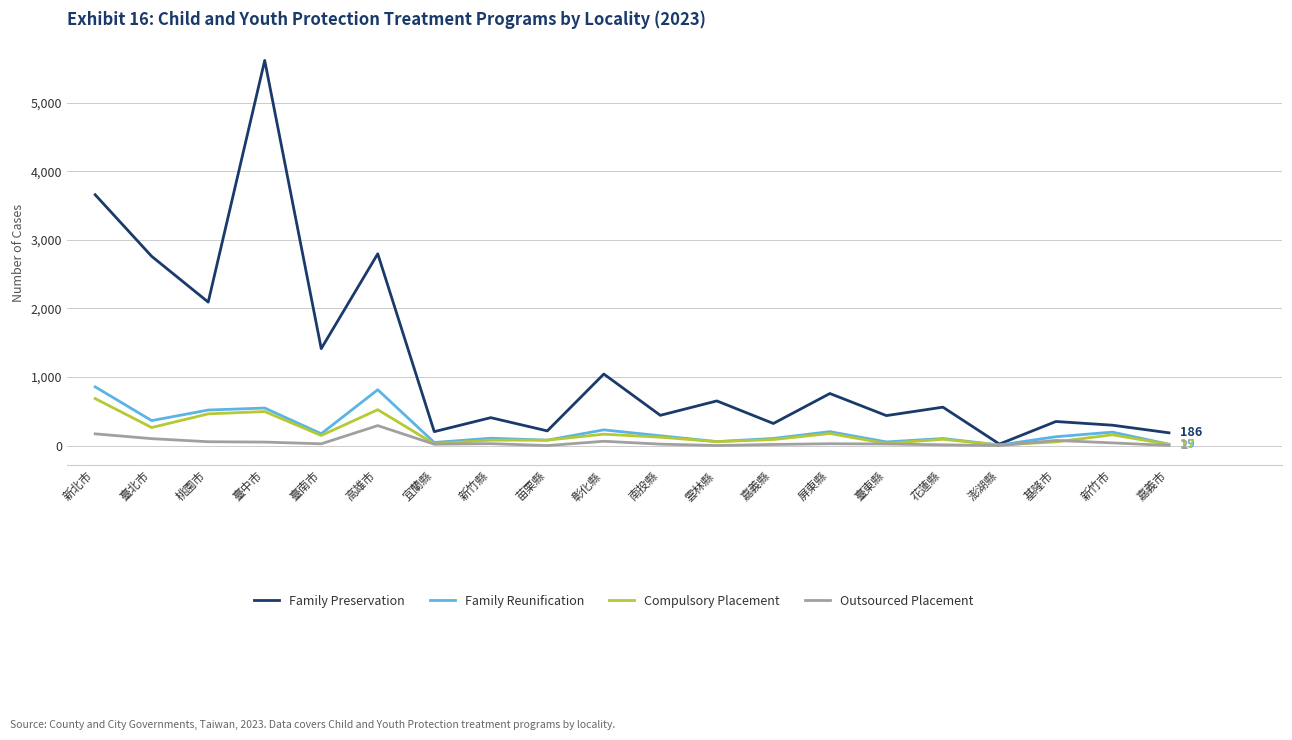

The Compulsory Placement series shows 685 at 新北市. True or false?

True